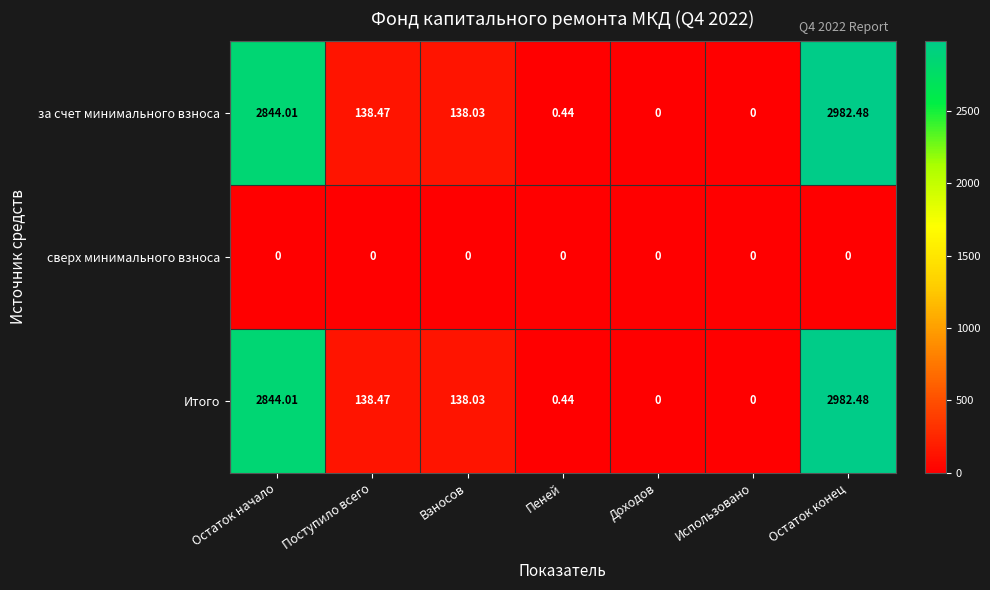

Which category has the highest value across all series?

Остаток конец